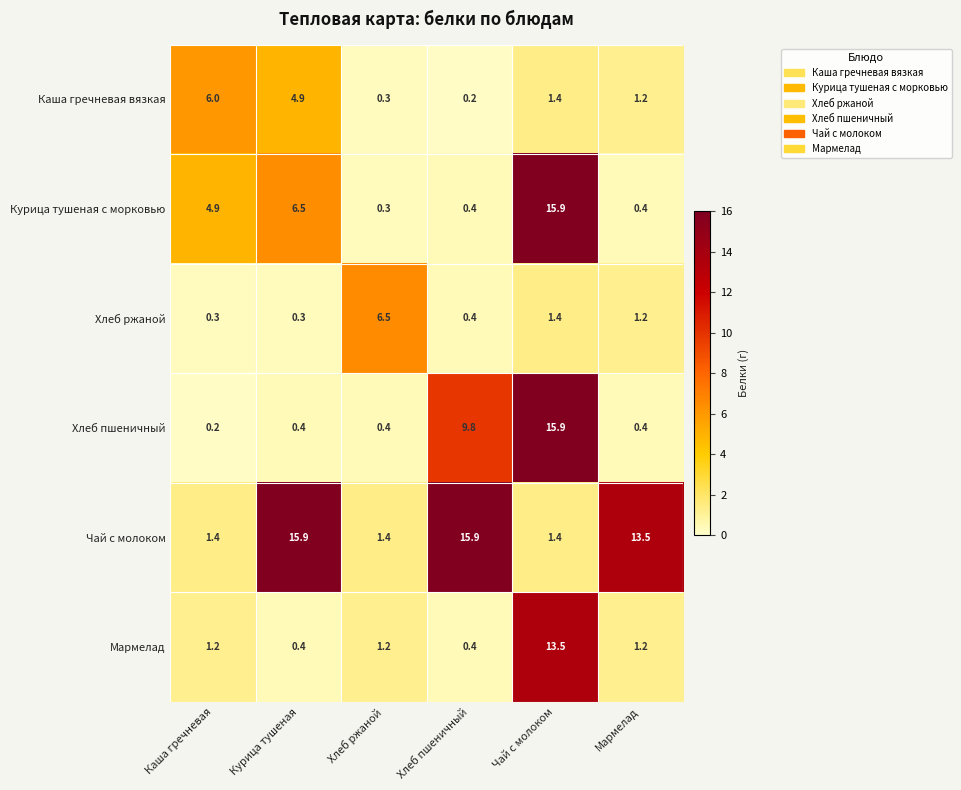

Which category has the highest value in the Мармелад series?

Чай с молоком